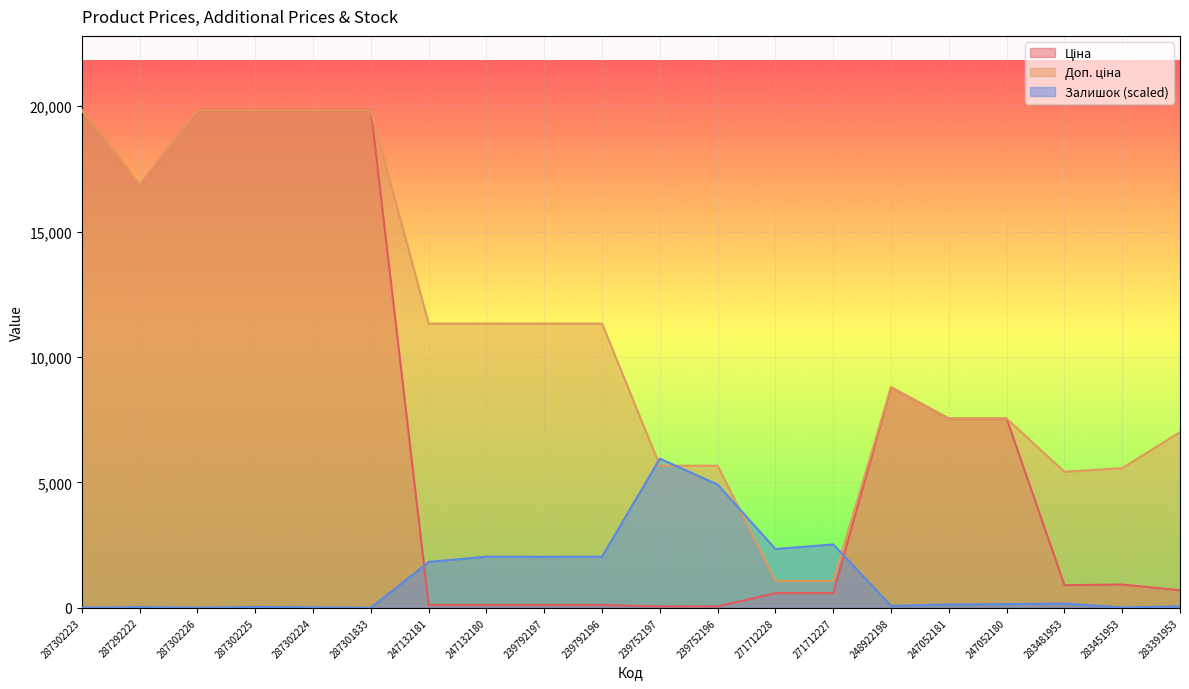

Between which two adjacent categories do Залишок and Ціна first intersect?

287301833 and 247132181